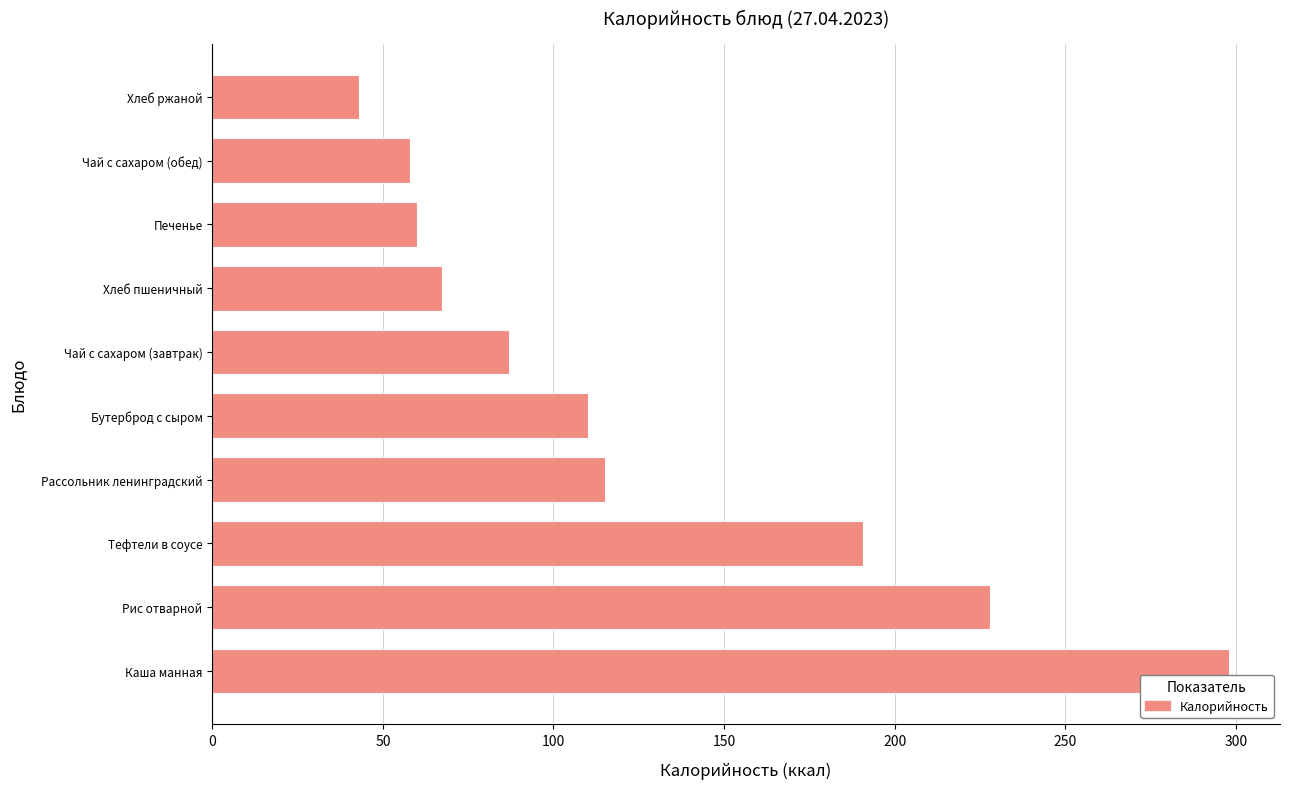

What is the sum of all values?

1257.1